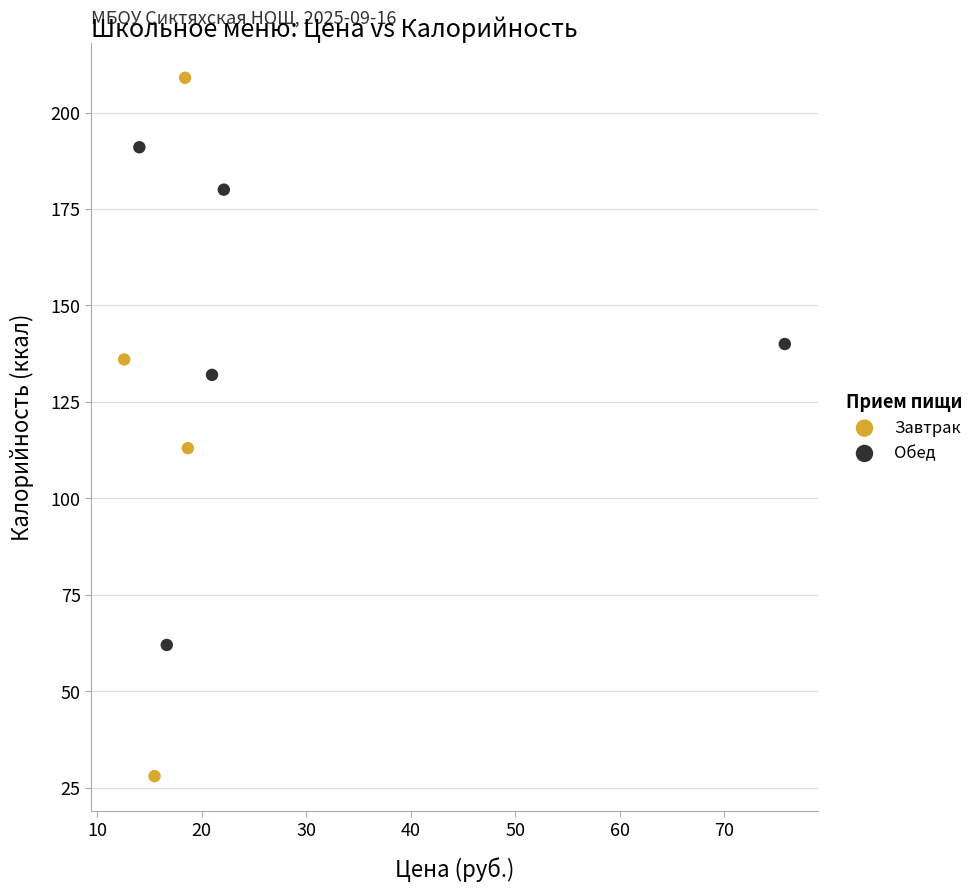

Which series contains the highest Y value?

Завтрак